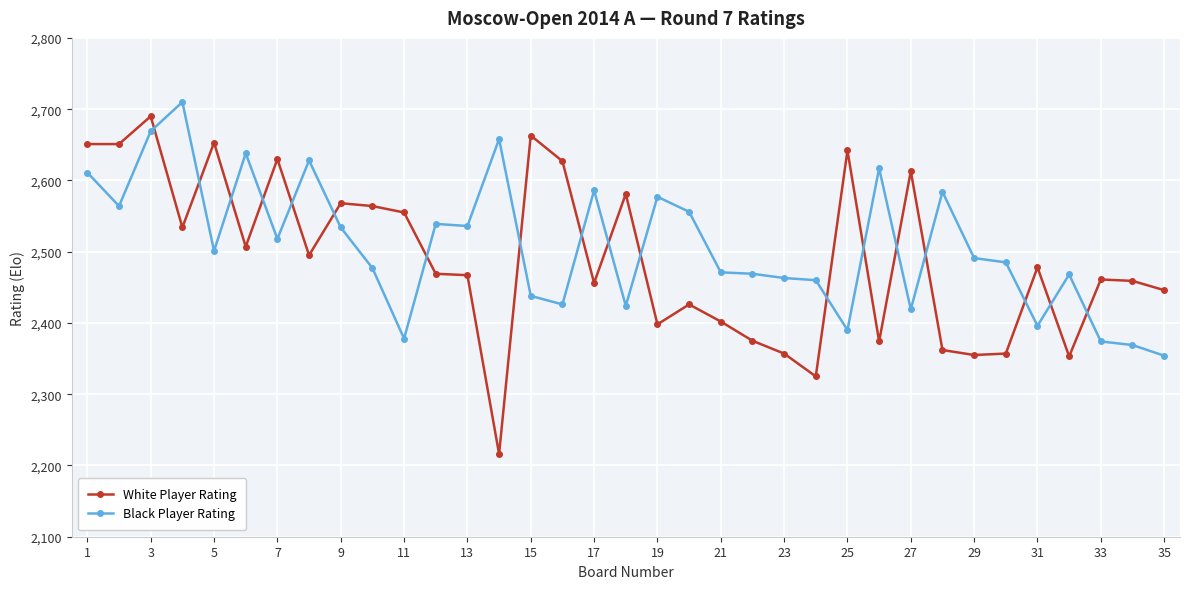

What is the value of the Black Player Rating point at the 12th from the left?

2539